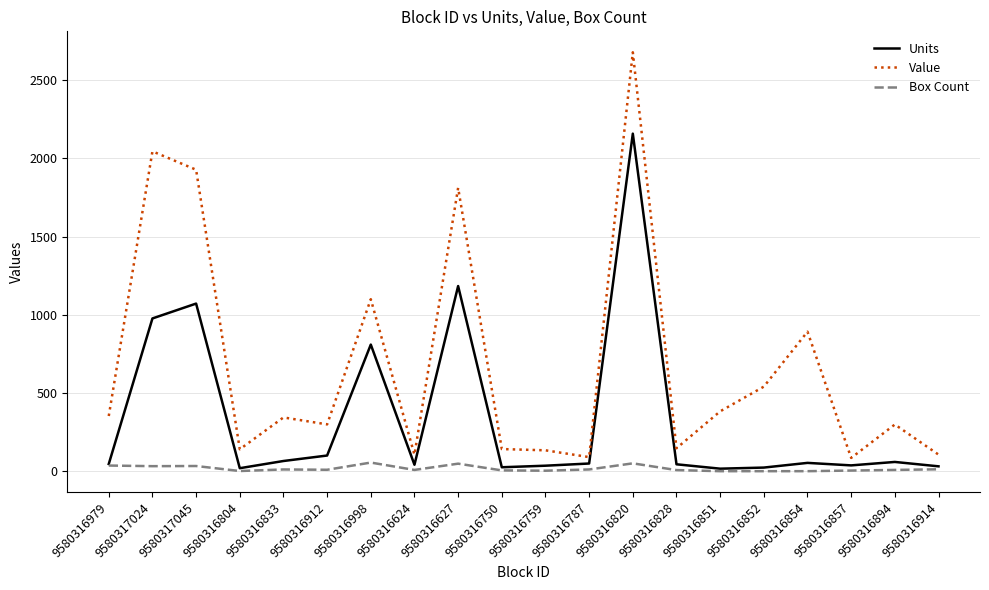

What is the difference between the maximum and minimum values in the Value series?

2592.2